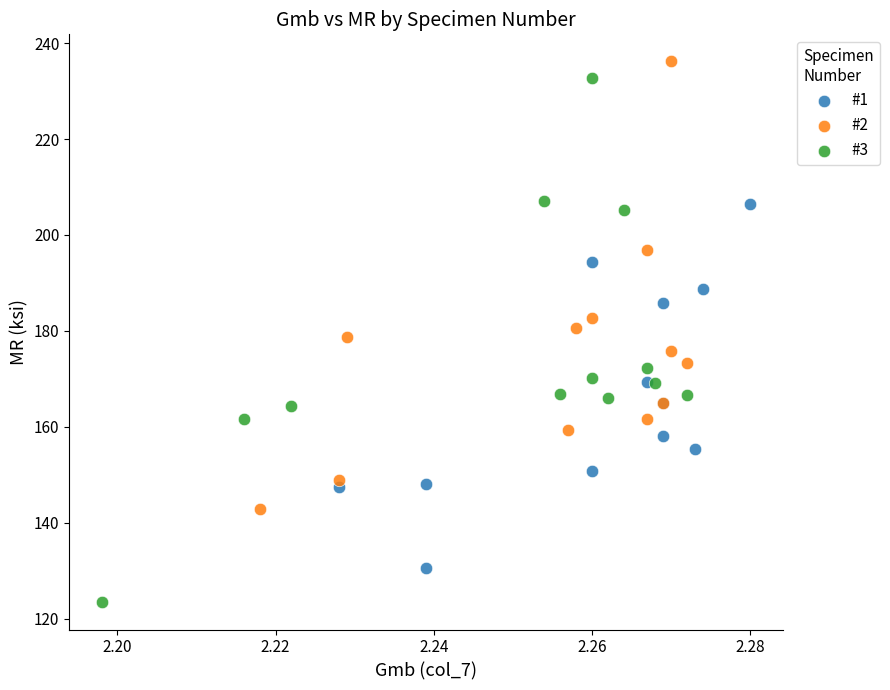

Which series has the largest Y range (max minus min)?

#3